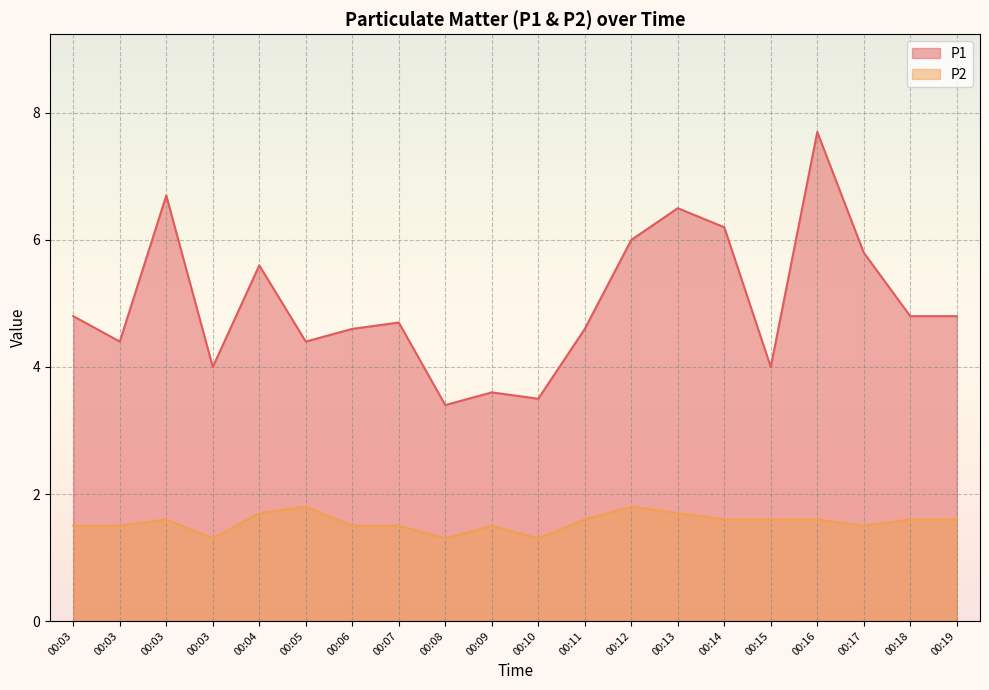

At which label does P1 reach its minimum?

00:08